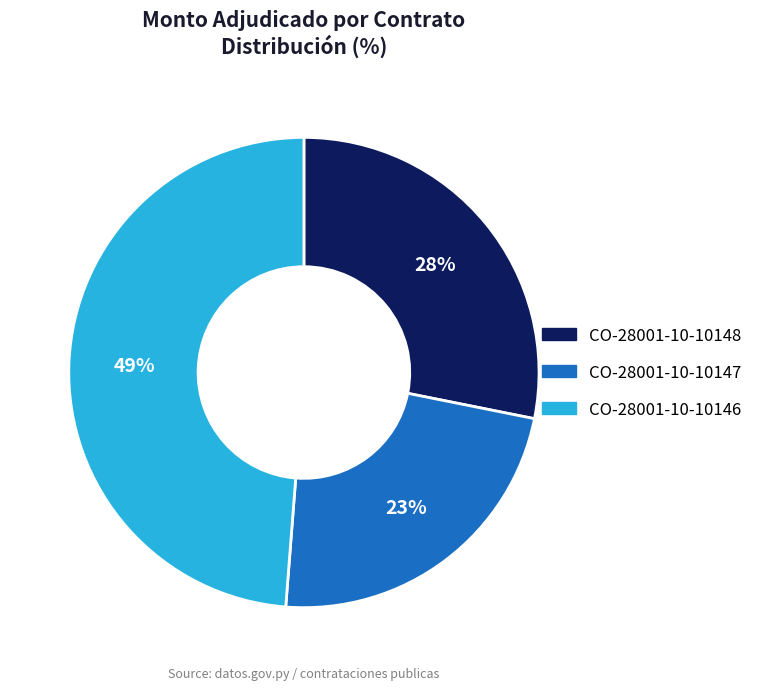

The CO-28001-10-10148 slice represents 28% of the pie. True or false?

True